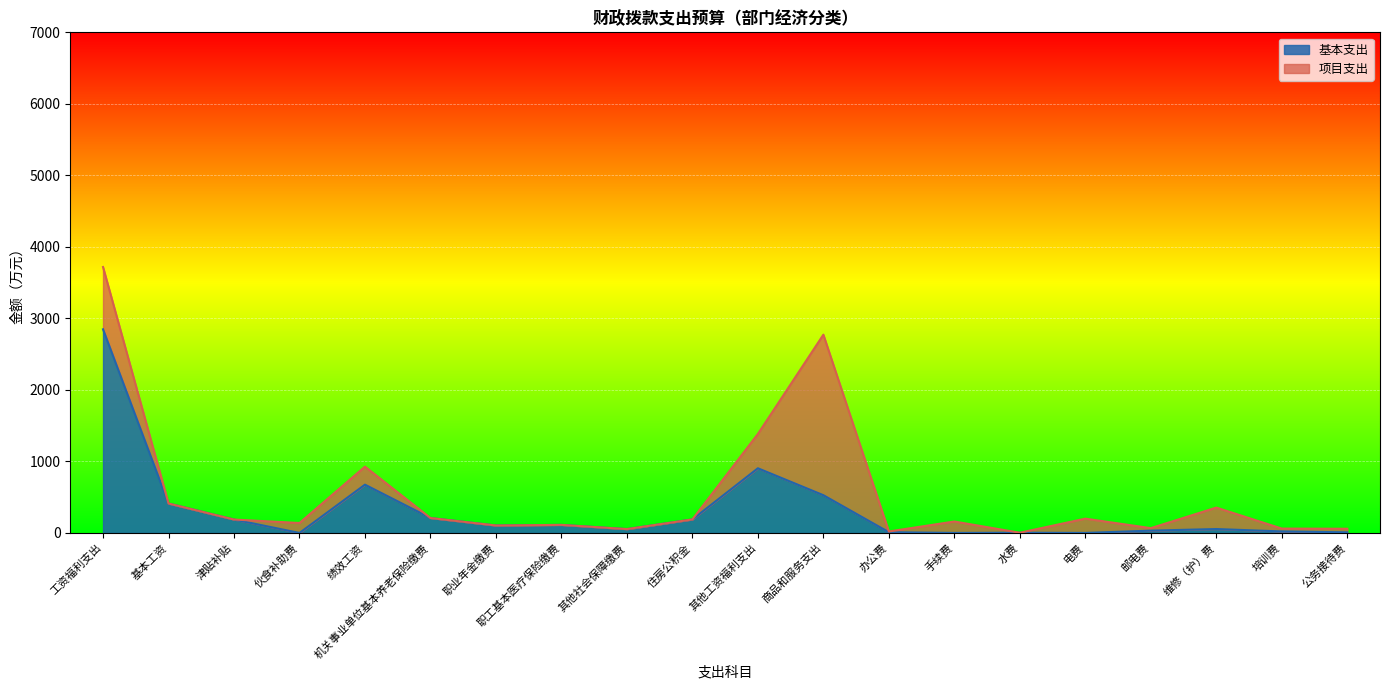

Rank the categories by value from highest to lowest.

工资福利支出, 其他工资福利支出, 绩效工资, 商品和服务支出, 基本工资, 机关事业单位基本养老保险缴费, 住房公积金, 津贴补贴, 职工基本医疗保险缴费, 职业年金缴费, 维修（护）费, 其他社会保障缴费, 邮电费, 培训费, 办公费, 公务接待费, 水费, 伙食补助费, 手续费, 电费